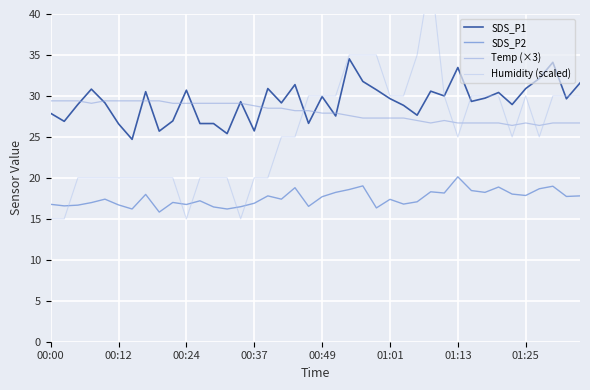

Which series has the largest total across all categories?

SDS_P1